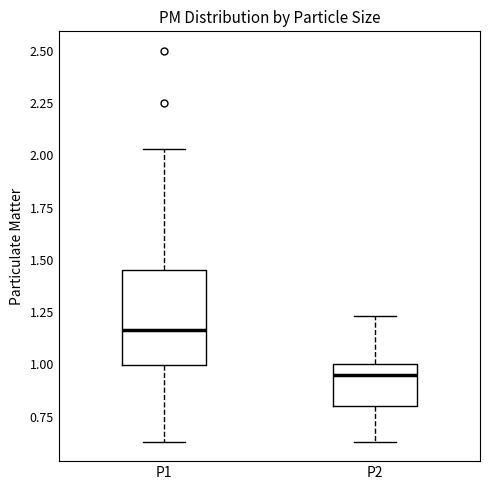

Which box's median line is the highest?

P1